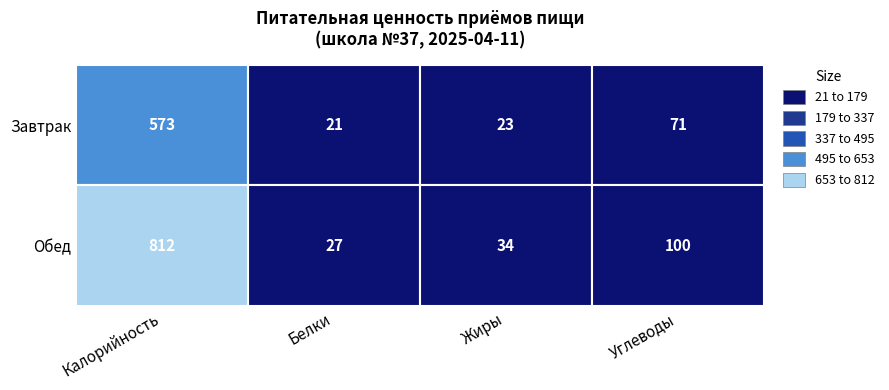

Which series has the largest range (max minus min)?

Обед